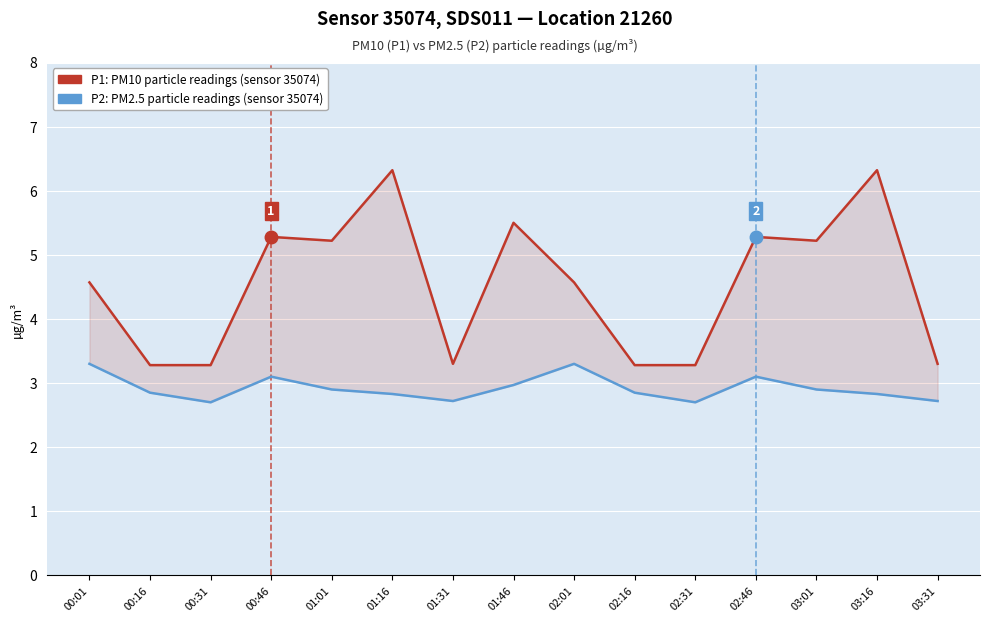

Reading right to left, list all the values displayed in this chart.

P1 (PM10): 03:31=3.3	03:16=6.3	03:01=5.2	02:46=5.3	02:31=3.3	02:16=3.3	02:01=4.6	01:46=5.5	01:31=3.3	01:16=6.3	01:01=5.2	00:46=5.3	00:31=3.3	00:16=3.3	00:01=4.6
P2 (PM2.5): 03:31=2.7	03:16=2.8	03:01=2.9	02:46=3.1	02:31=2.7	02:16=2.9	02:01=3.3	01:46=3.0	01:31=2.7	01:16=2.8	01:01=2.9	00:46=3.1	00:31=2.7	00:16=2.9	00:01=3.3